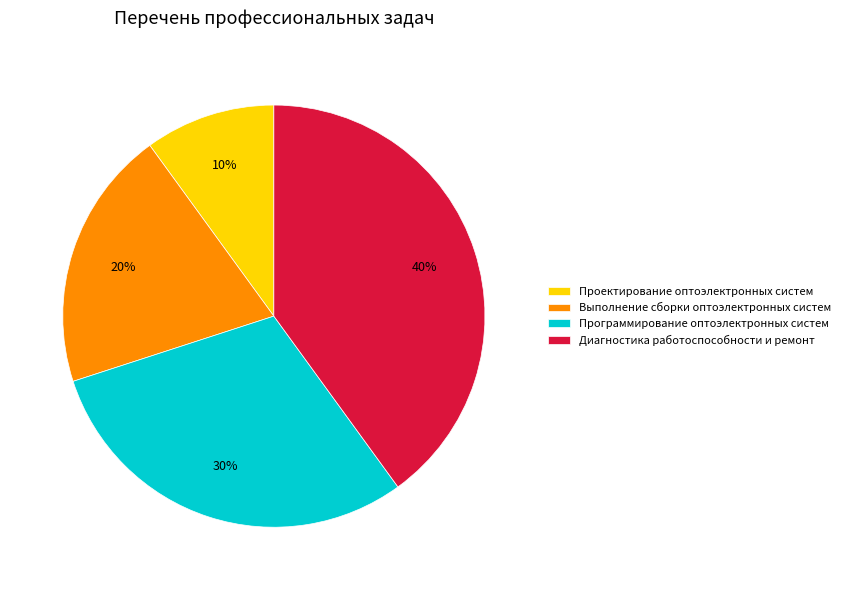

To the nearest percent, what percentage of the pie is Выполнение сборки оптоэлектронных систем?

20%